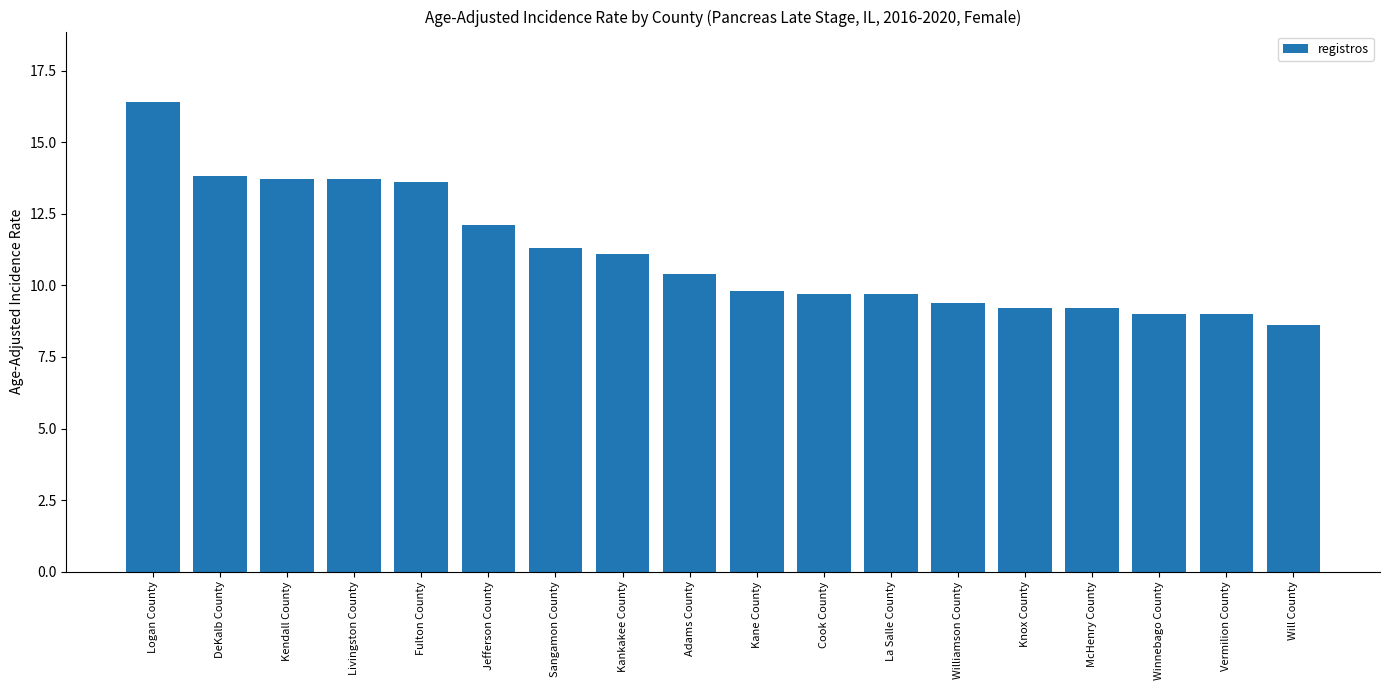

Does the chart contain any negative values?

No